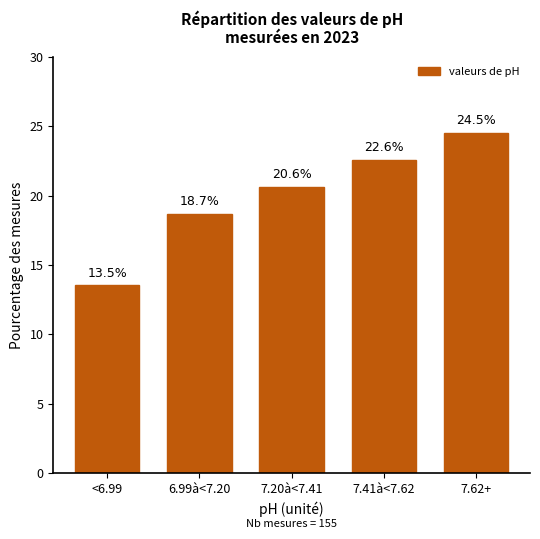

Reading left to right, what are all the values shown in this chart?

<6.99=13.5	6.99à<7.20=18.7	7.20à<7.41=20.6	7.41à<7.62=22.6	7.62+=24.5